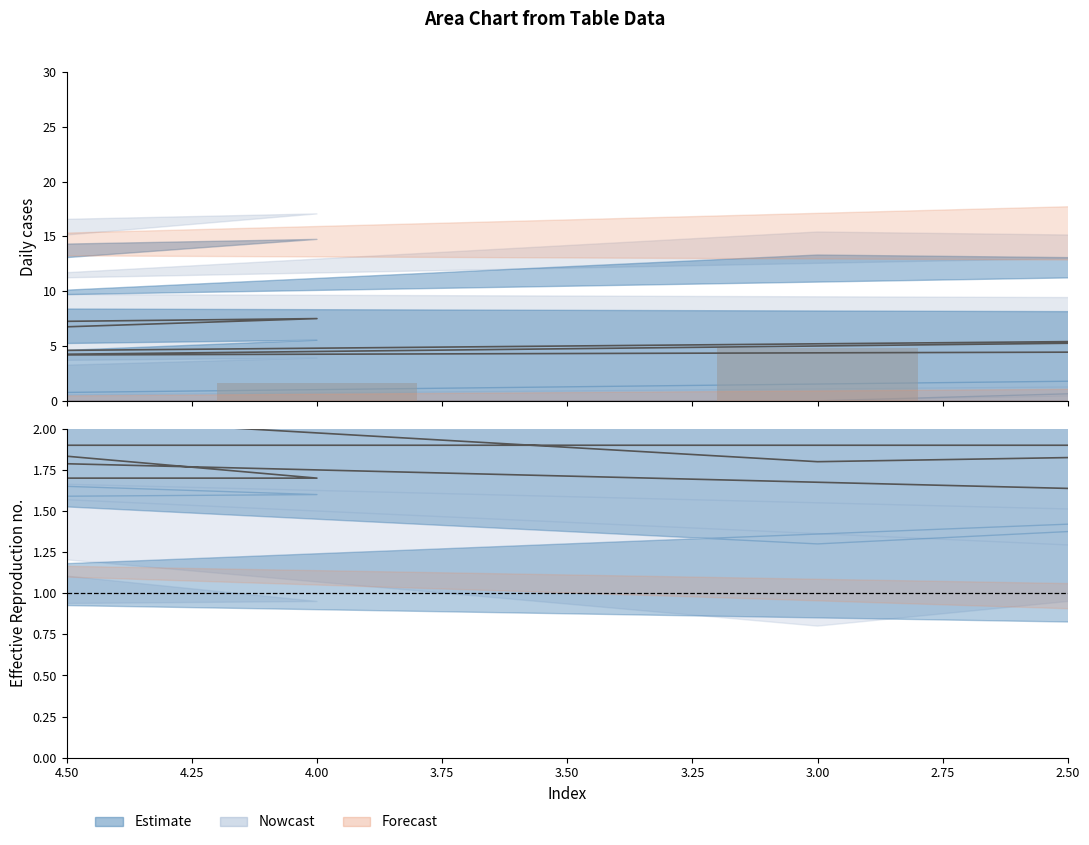

How many bars are there in each group?

6